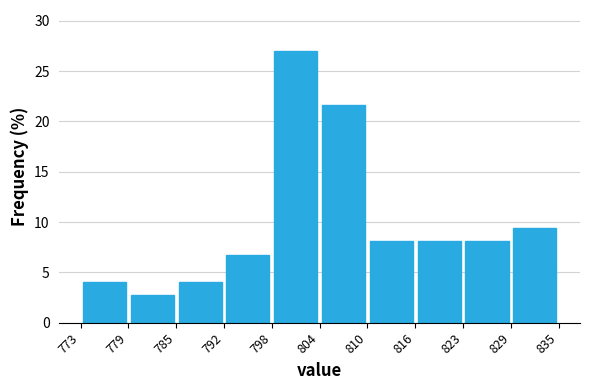

How tall is the bar that spans 816 to 823 on the x-axis? The values are not printed on the chart, so give them approximately, as read against the axis.

8.0